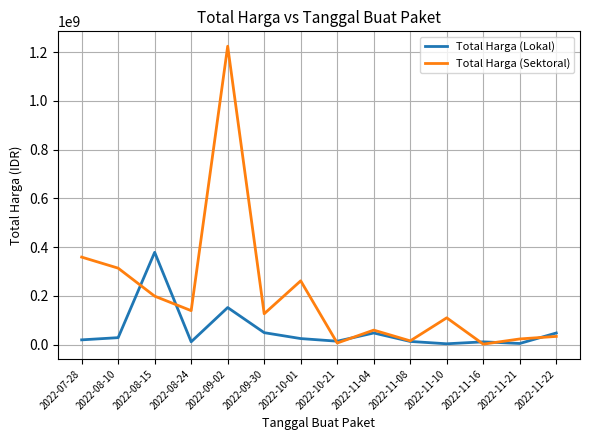

True or false: Total Harga (Lokal) has more than 0 interior local peaks.

True